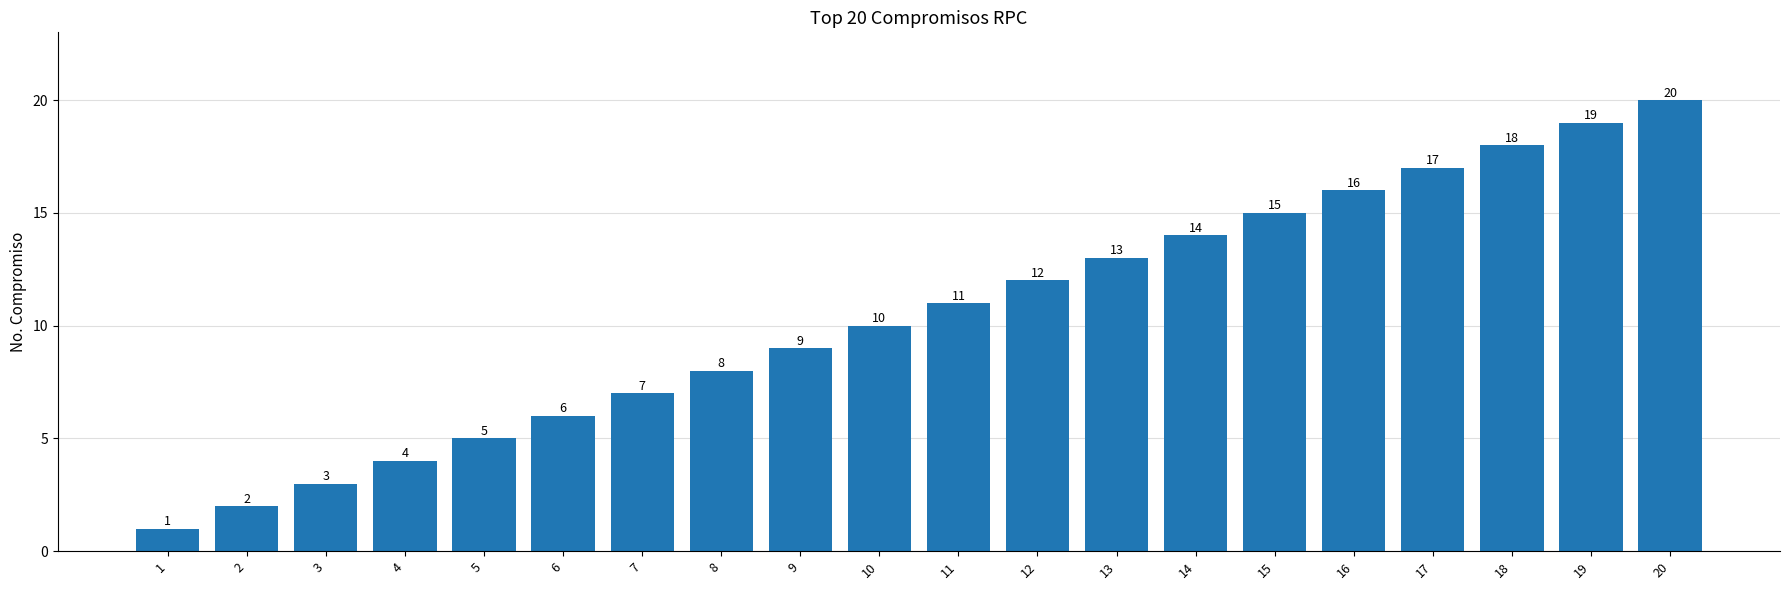

Rank the categories by value from lowest to highest.

1, 2, 3, 4, 5, 6, 7, 8, 9, 10, 11, 12, 13, 14, 15, 16, 17, 18, 19, 20